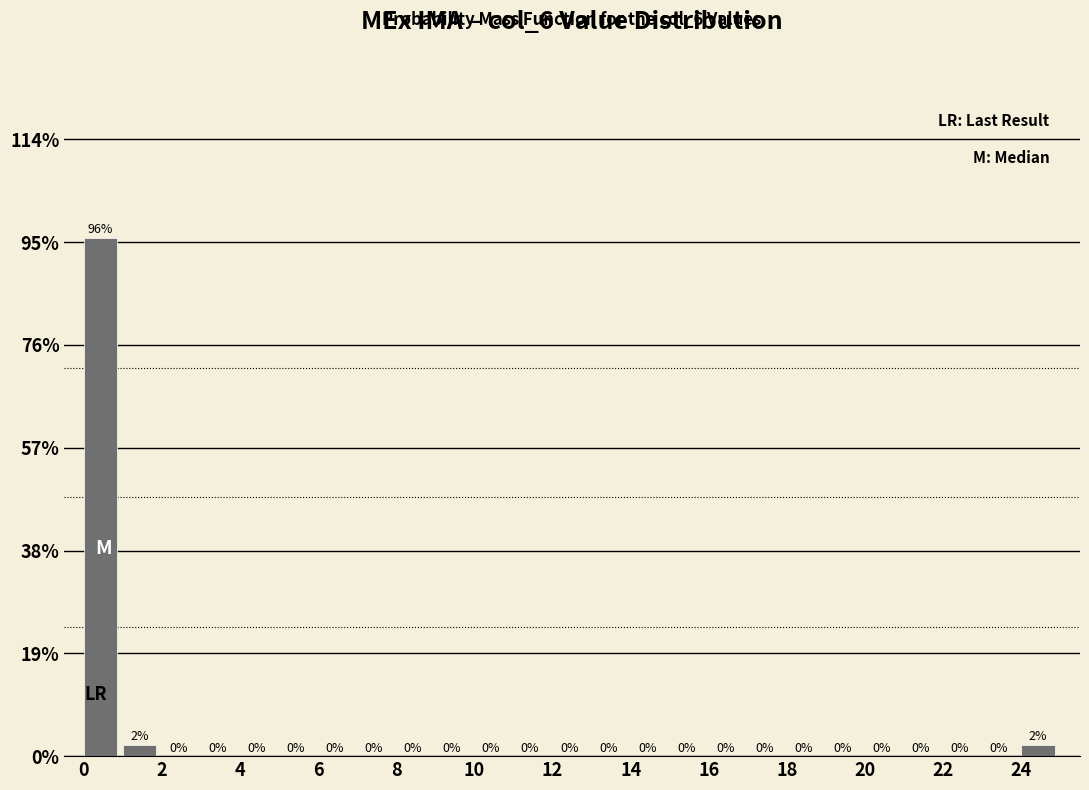

Over which range of the x-axis is the bar tallest?

0 to 1